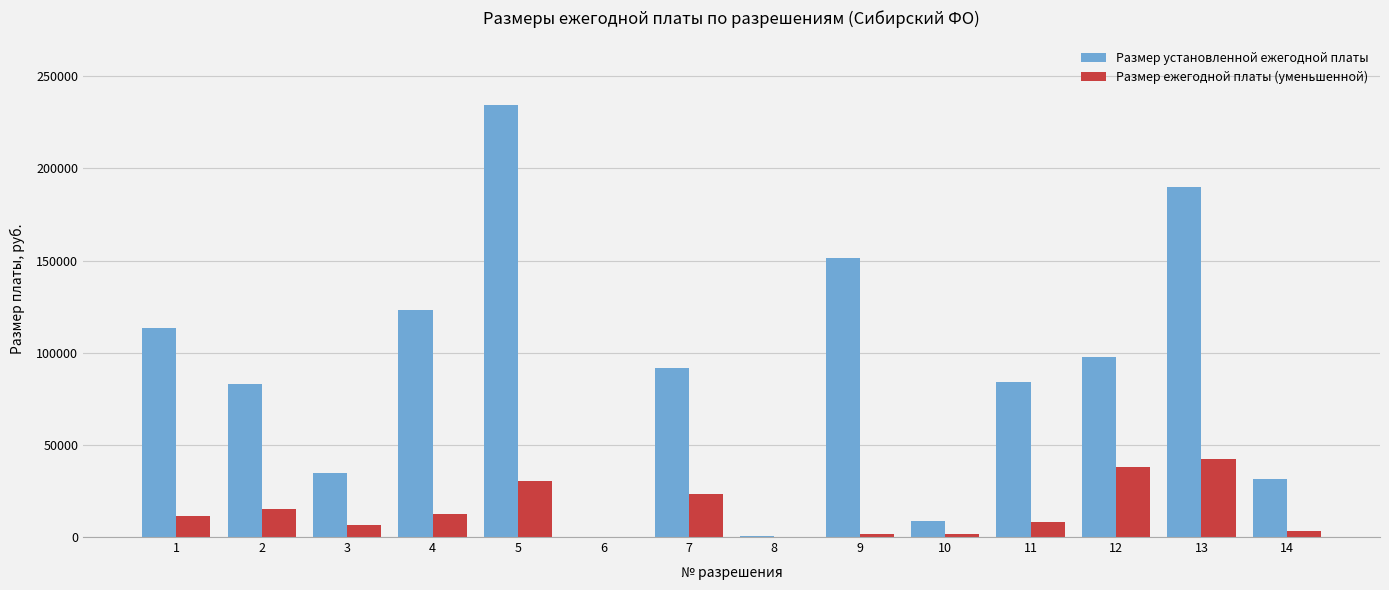

How many data points does each series have?

14